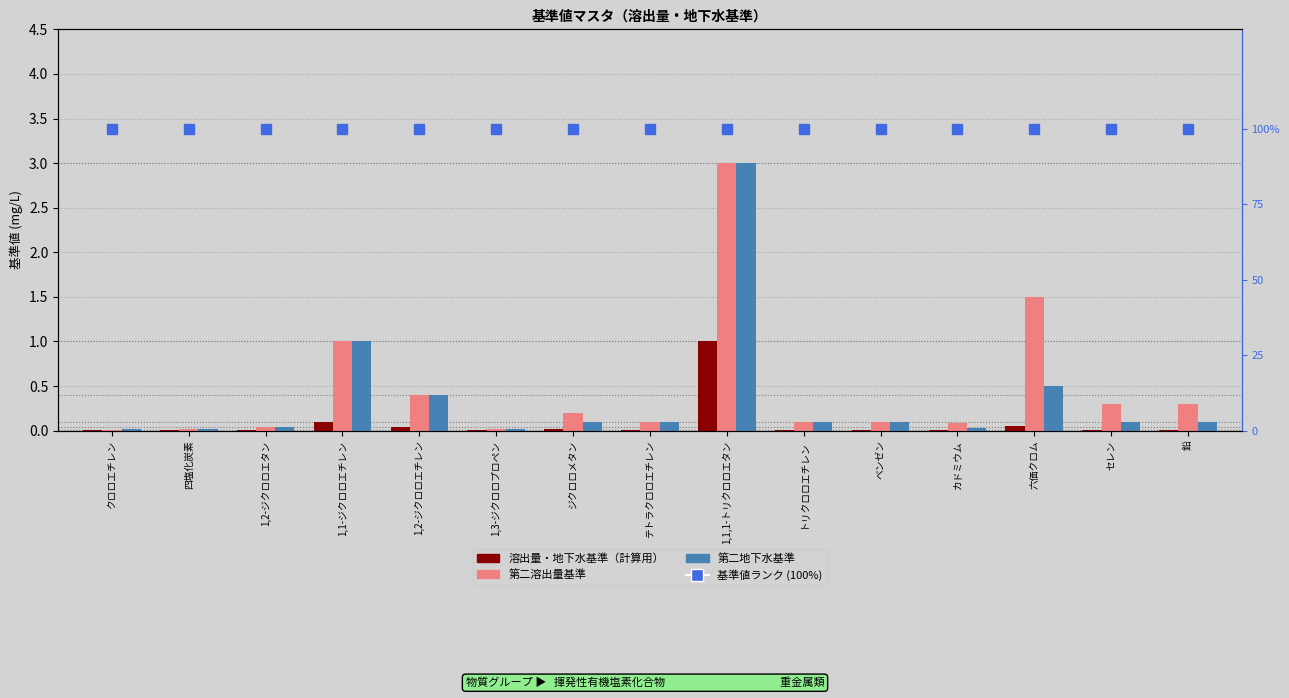

Which has a higher value, 1,3-ジクロロプロペン or 1,1-ジクロロエチレン?

1,1-ジクロロエチレン